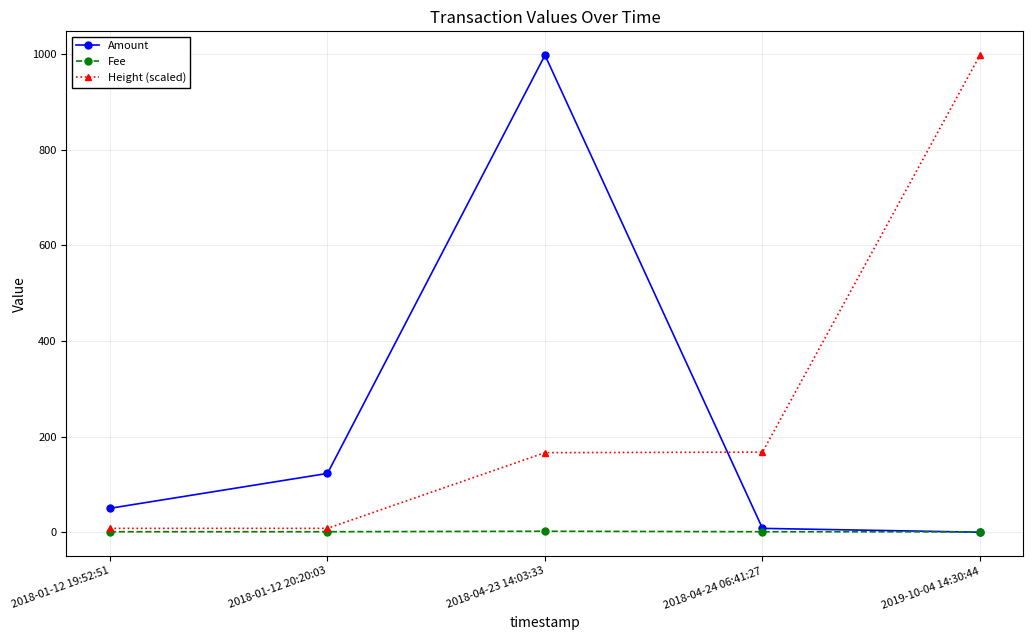

At which label does Height (scaled) reach its peak?

2019-10-04 14:30:44